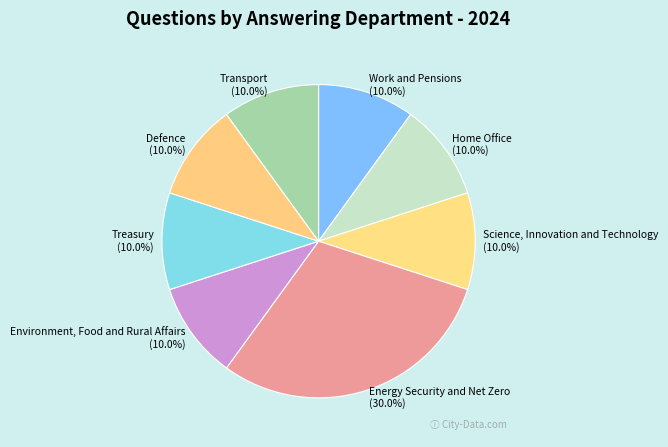

What is the total percentage of Transport and Defence?

20.0%